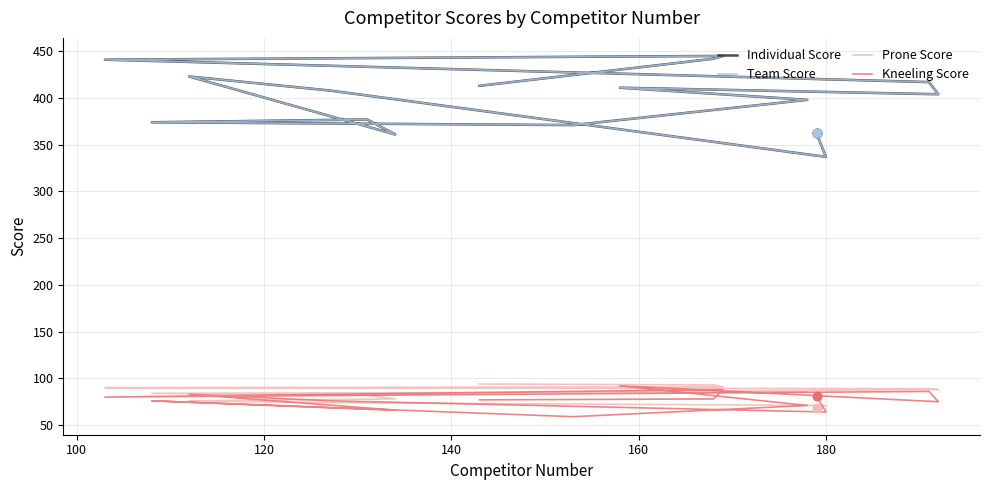

Is the value of Prone Score at 15 greater than the value of Individual Score at 9?

No